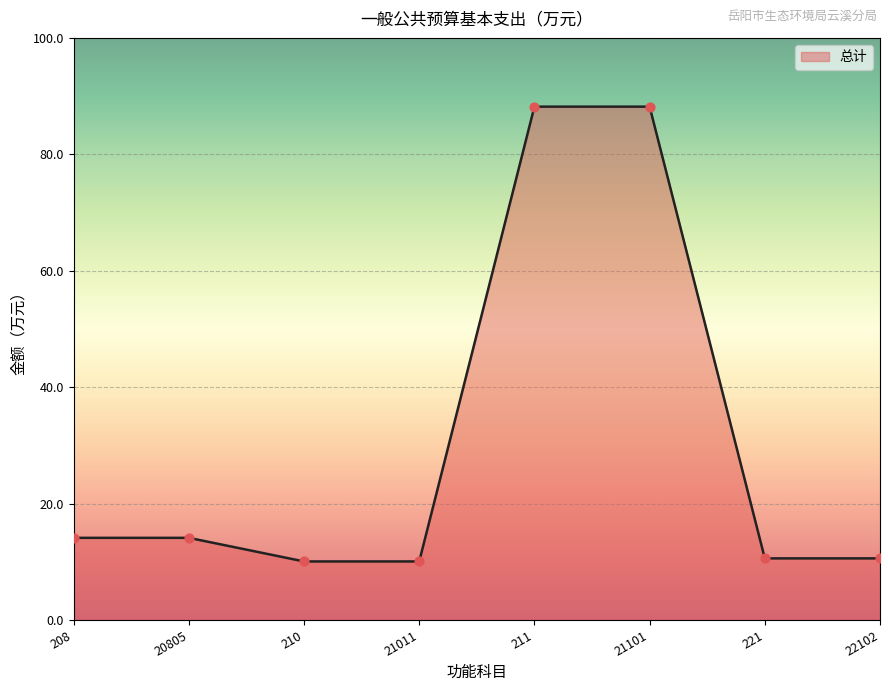

What is the change in value from 208 to 210?

-4.1